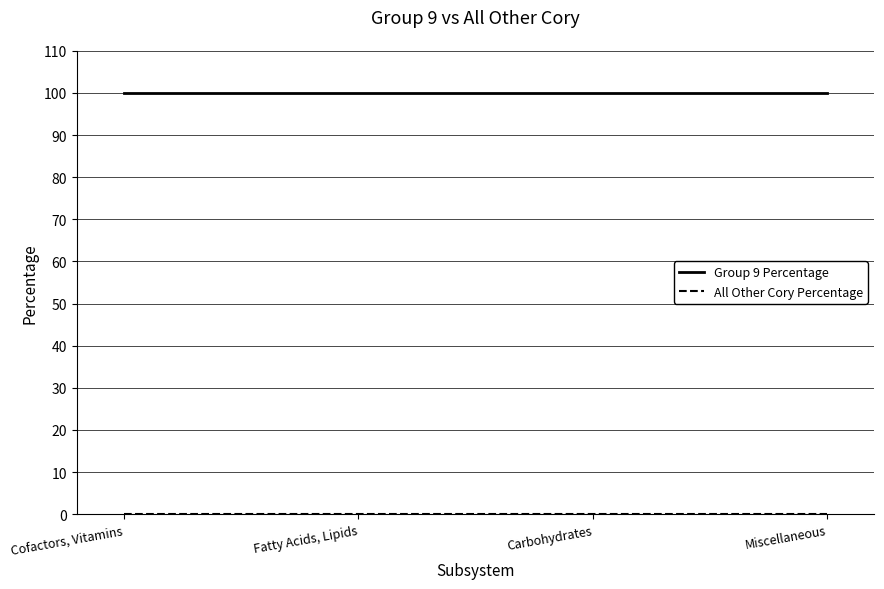

What is the total value across all series at Cofactors, Vitamins?

100